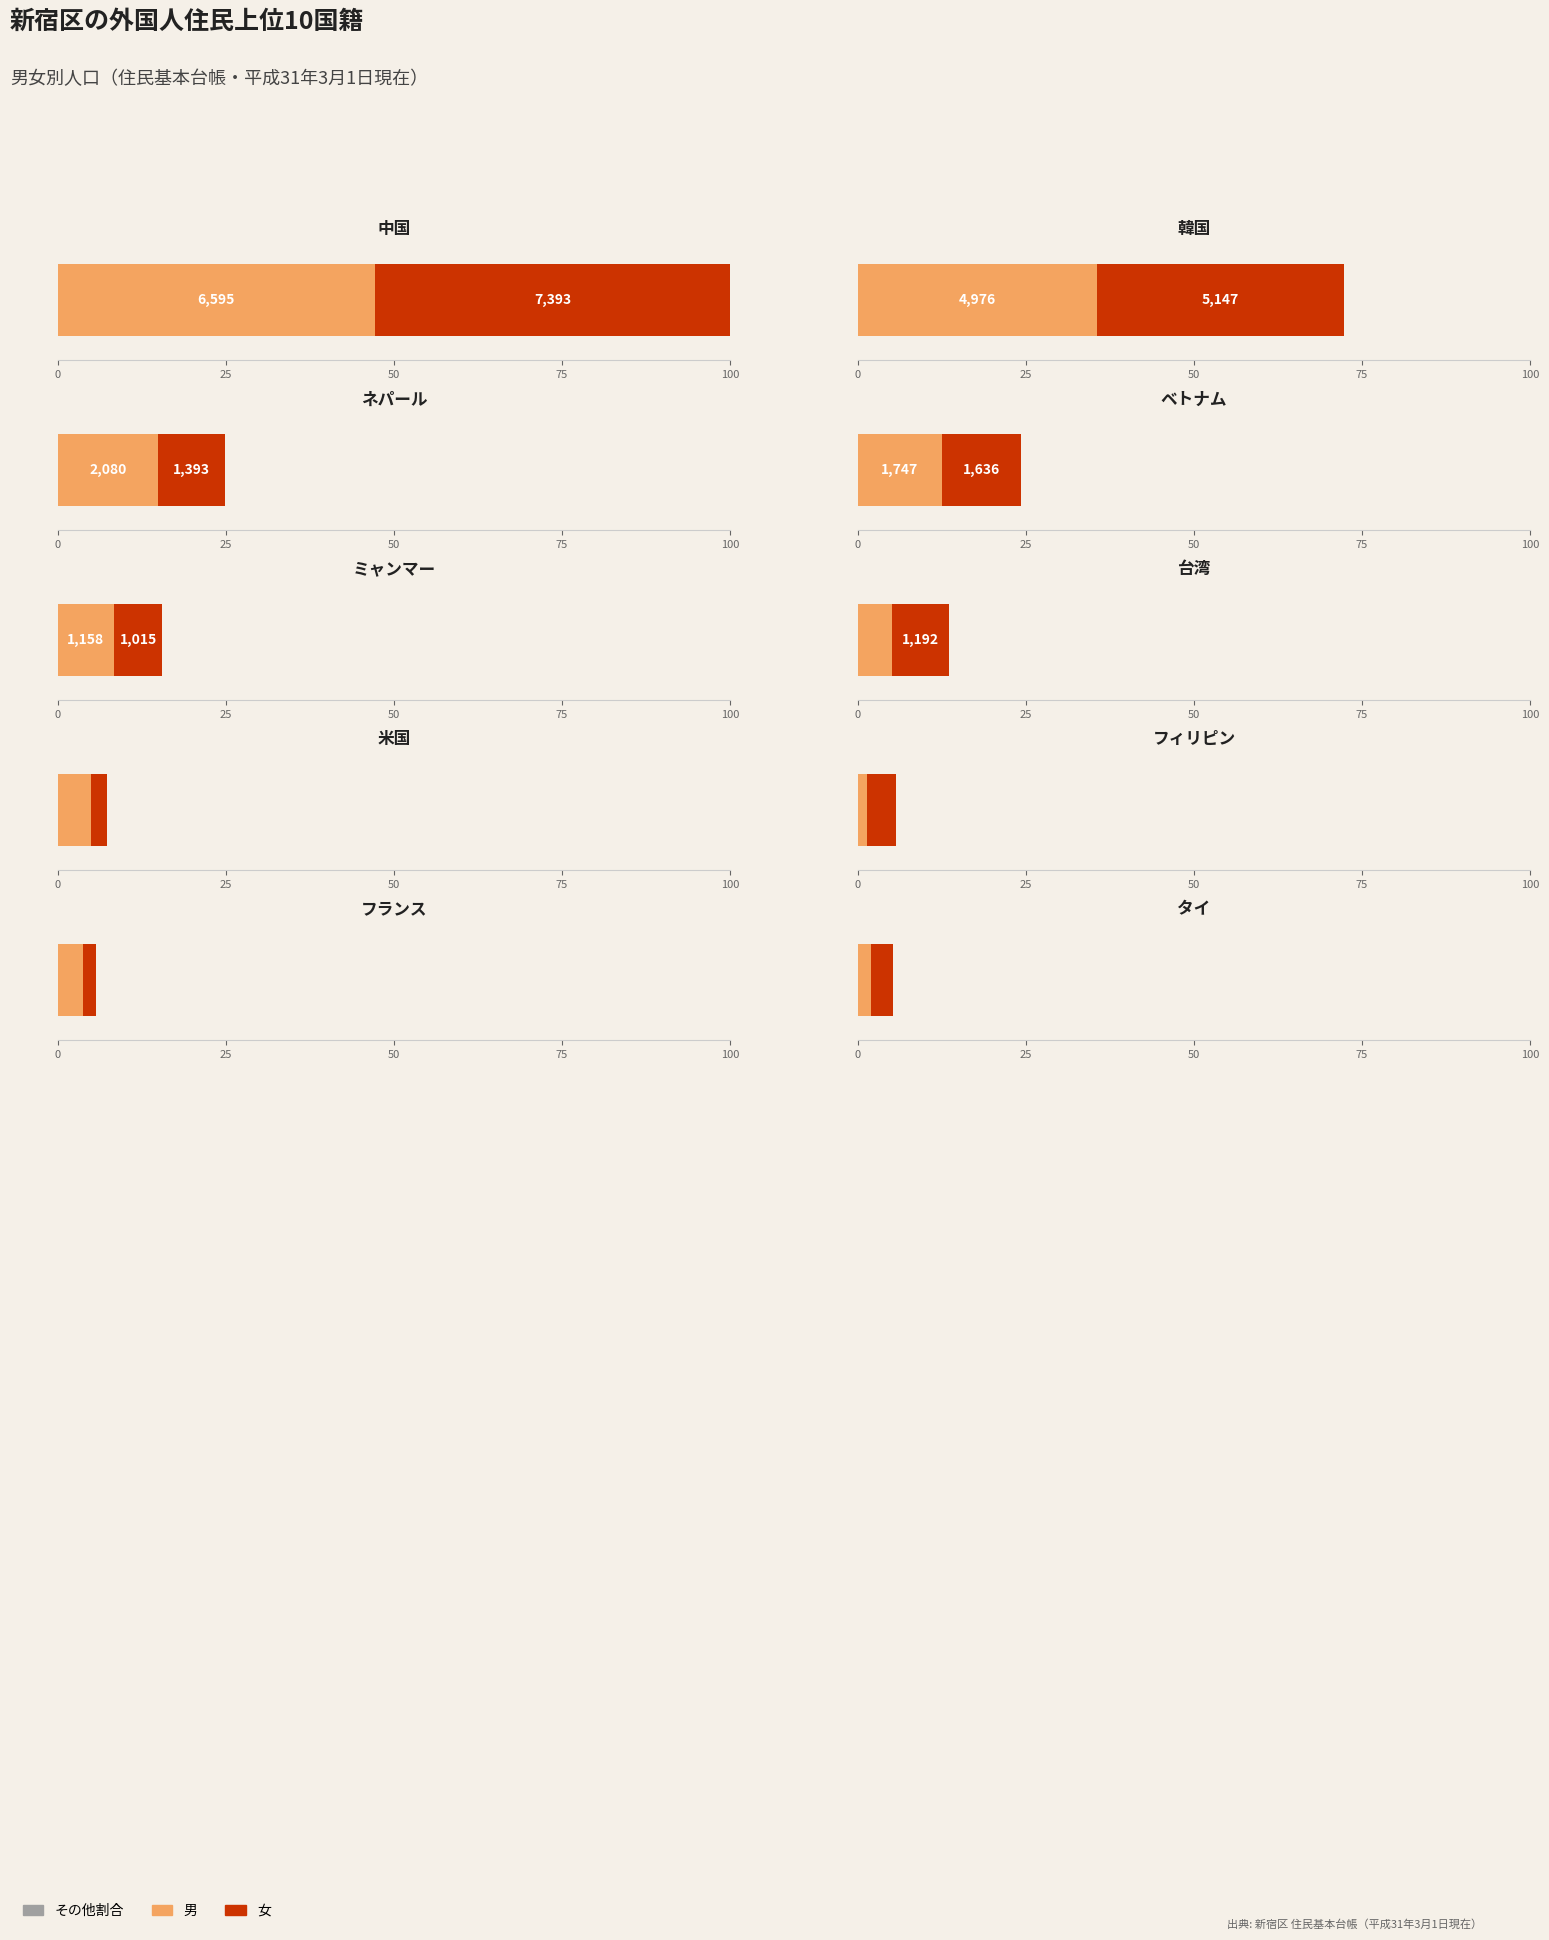

Between ネパール and ミャンマー, which is larger?

ネパール